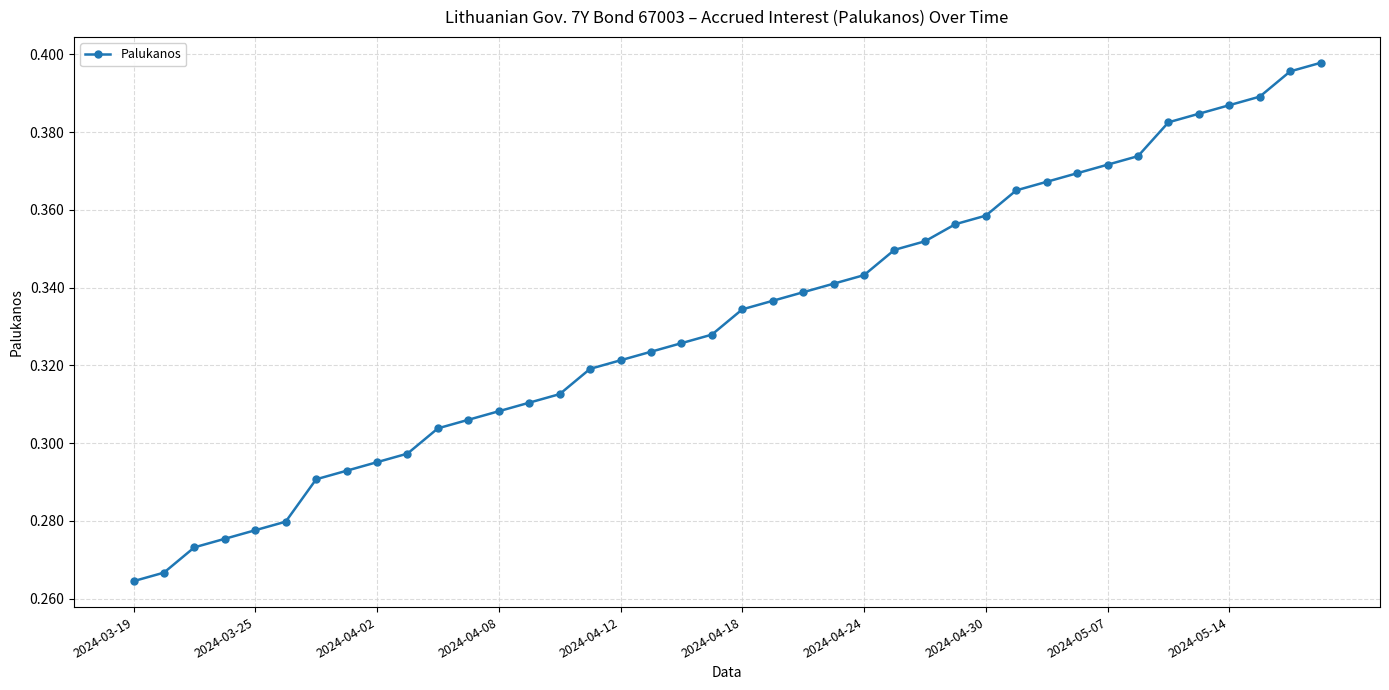

Does the chart display data point markers on the line(s)?

Yes